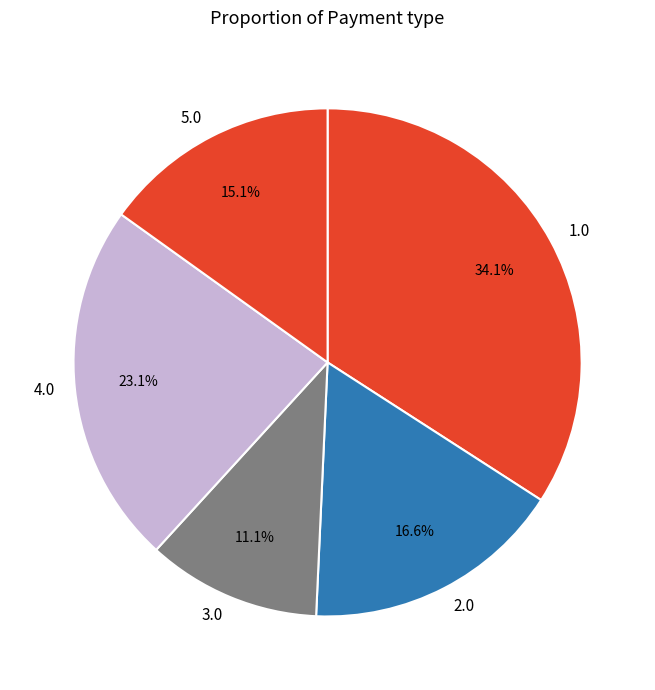

Is there a majority slice in this chart?

No